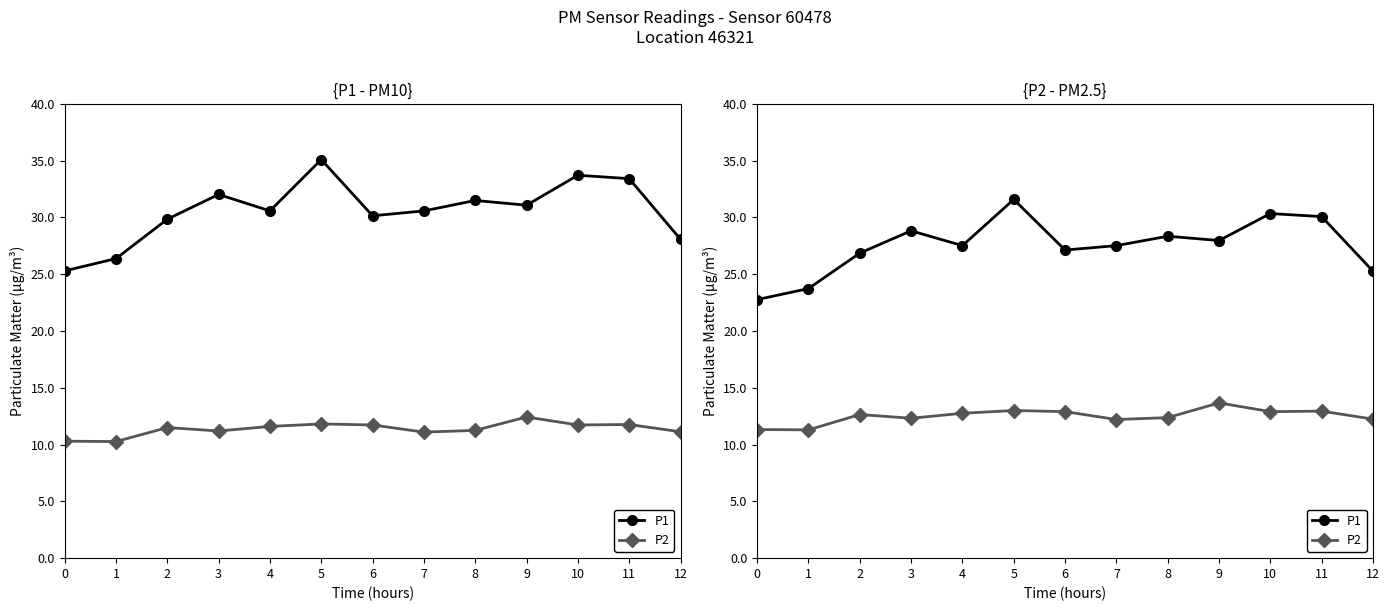

What is the difference between the maximum and second lowest values in the P1 series?

7.8